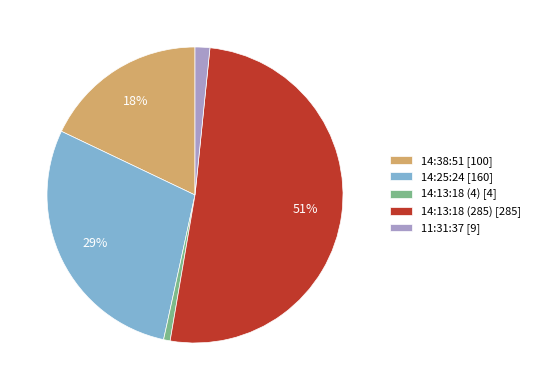

Combined, do 14:13:18 (285) [285] and 14:38:51 [100] account for over 50%?

Yes